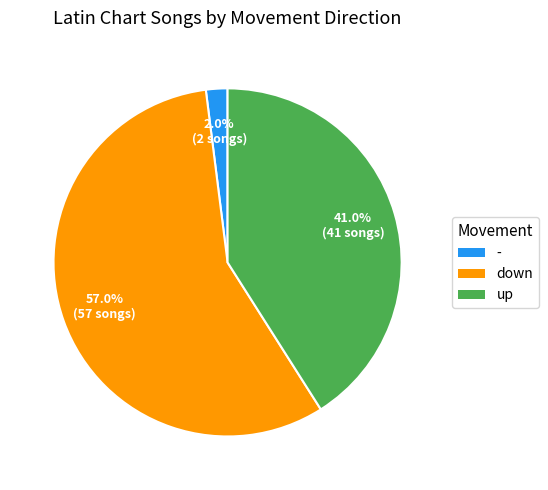

Count the number of slices in the pie.

3